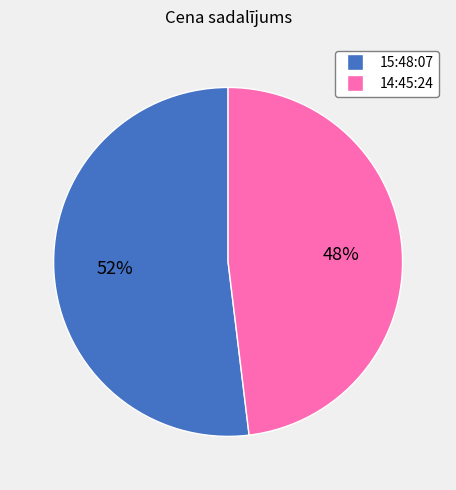

To the nearest percent, what is the average slice percentage?

50%